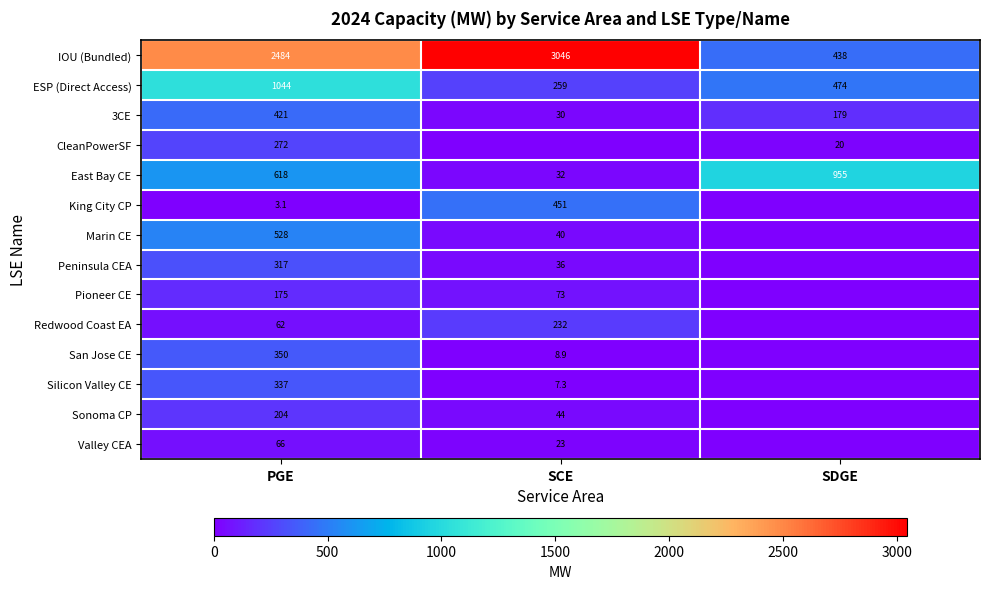

What is the sum of all IOU (Bundled) values?

5968.0